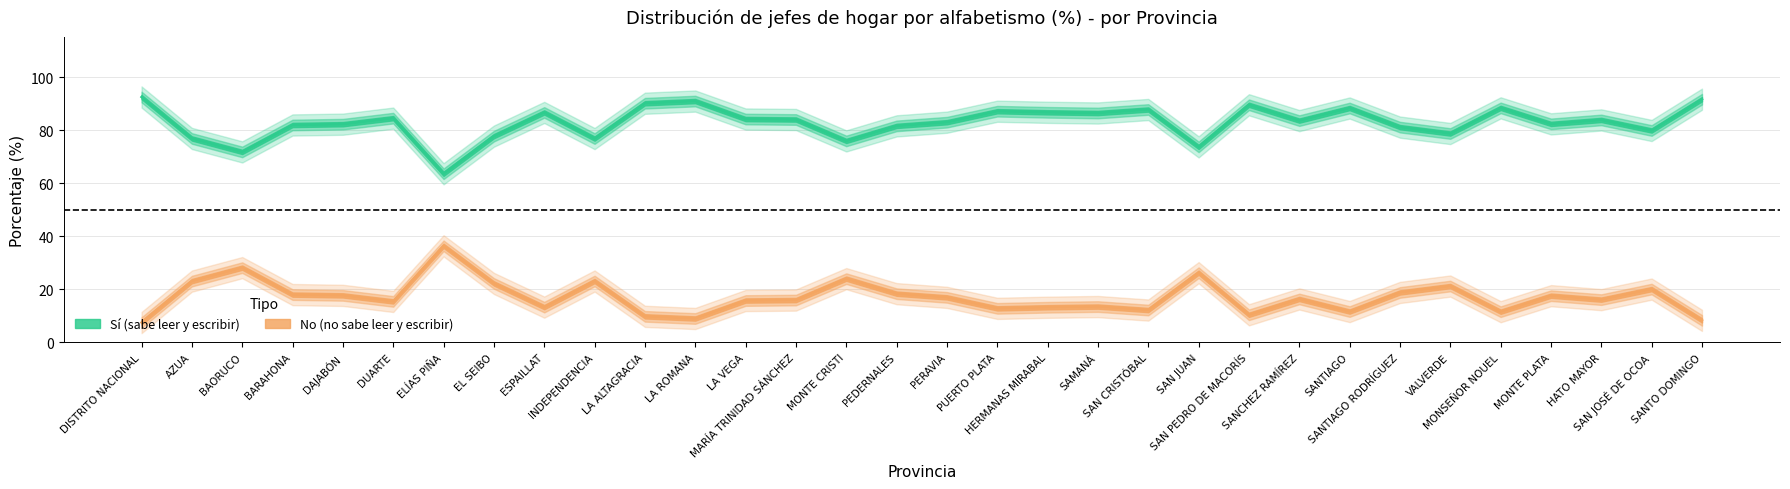

Reading left to right, what are all the values shown in this chart?

Sí (%): 92.5	76.9	71.8	82.0	82.3	84.5	63.6	77.8	86.7	76.9	90.2	91.0	84.2	84.0	76.0	81.6	83.0	87.2	86.8	86.5	87.8	73.7	89.6	83.6	88.4	81.2	78.8	88.4	82.4	83.9	79.9	91.7
No (%): 7.5	23.1	28.2	18.0	17.7	15.5	36.4	22.2	13.3	23.1	9.8	9.0	15.8	16.0	24.0	18.4	17.0	12.8	13.2	13.5	12.2	26.3	10.4	16.4	11.6	18.8	21.2	11.6	17.6	16.1	20.1	8.3